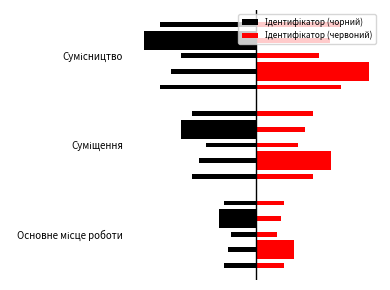

What is the label of the 1st bar from the left?

Основне місце роботи